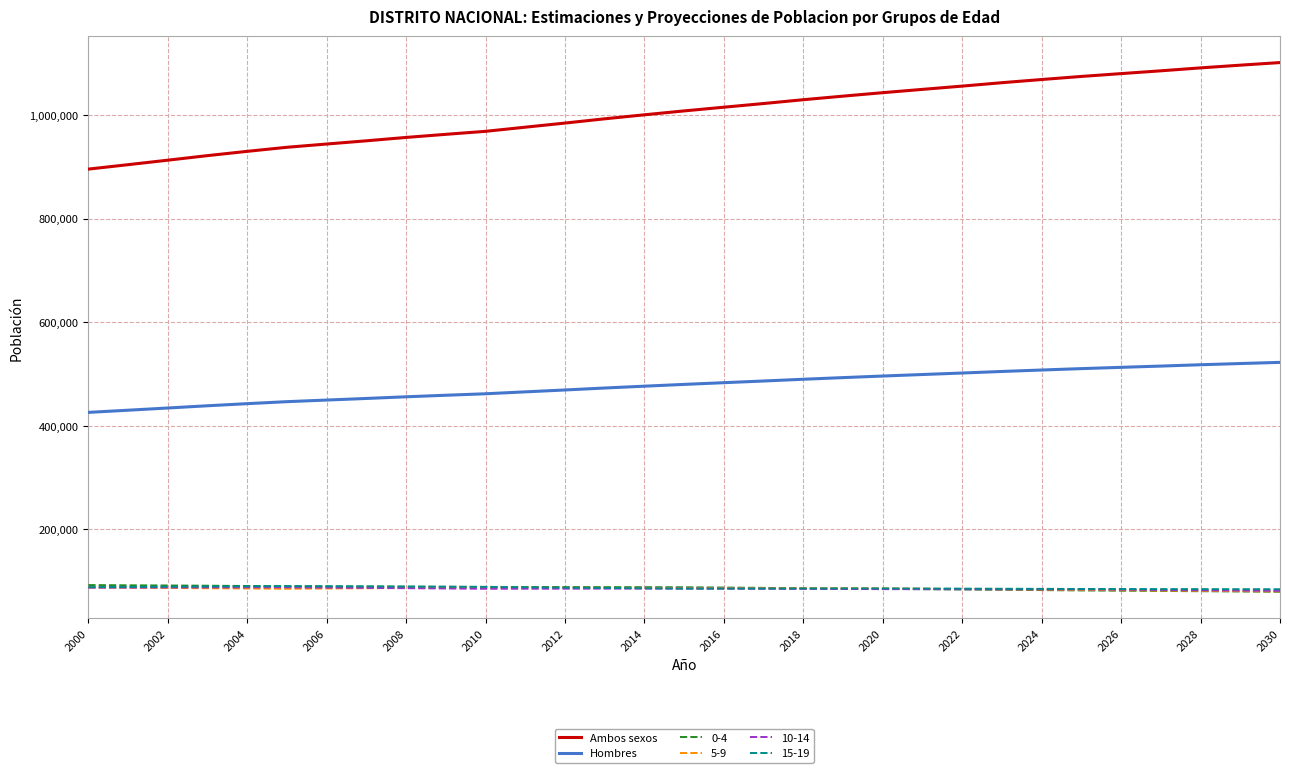

Which series has the largest range (max minus min)?

Ambos sexos